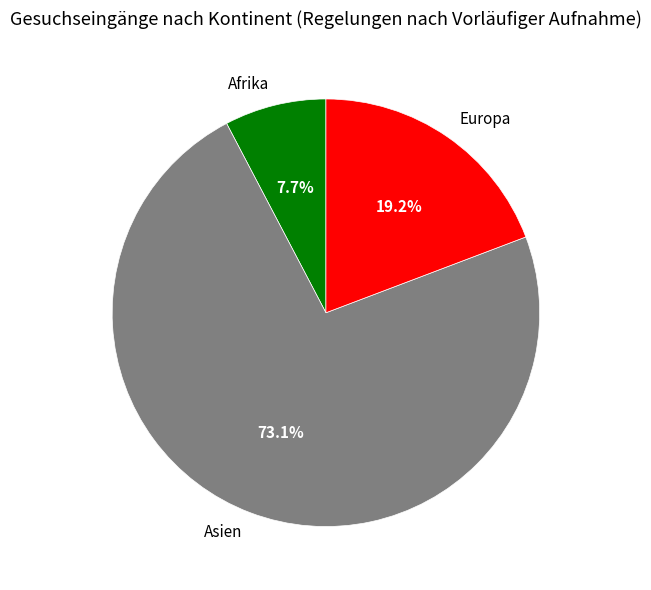

Is it true that Europa is 25% of the pie?

False